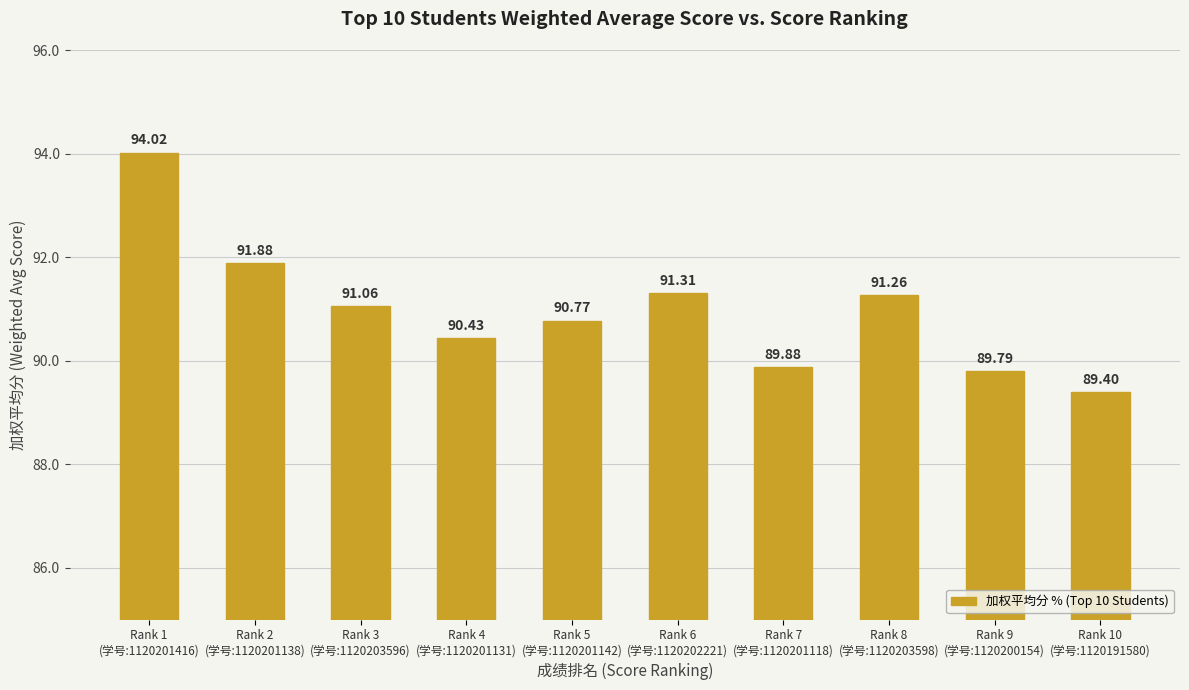

The chart shows a value of 91.9 at Rank 2
(学号:1120201138). True or false?

True